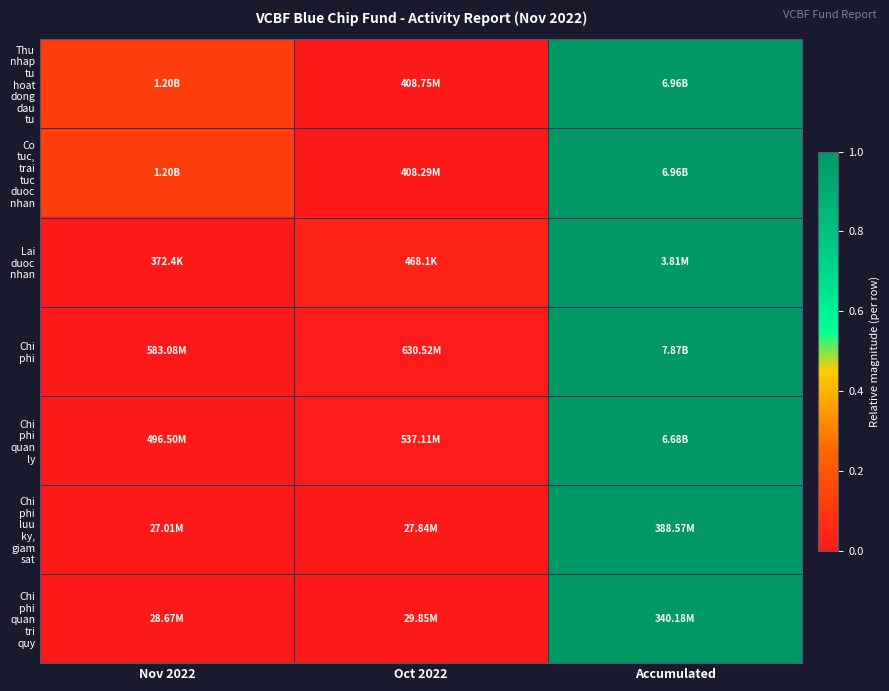

Which label corresponds to the smallest value in the chart?

Oct 2022